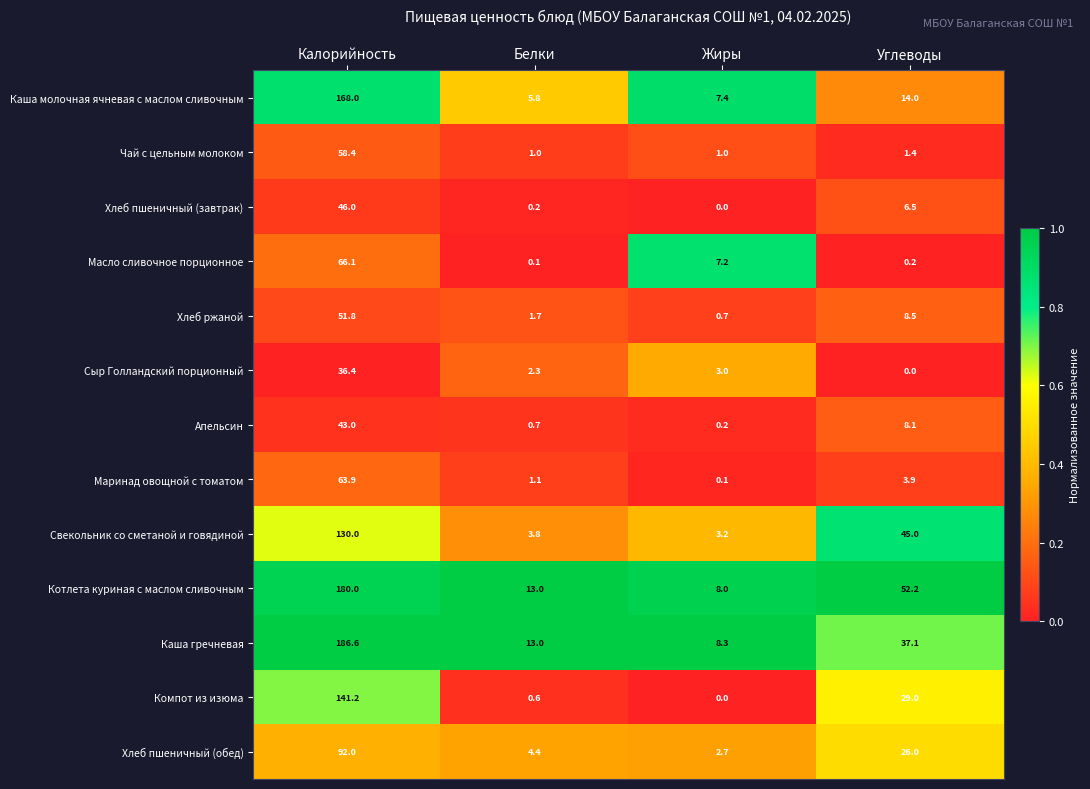

True or false: Хлеб пшеничный (обед) has a value of 4.4 at Белки.

True